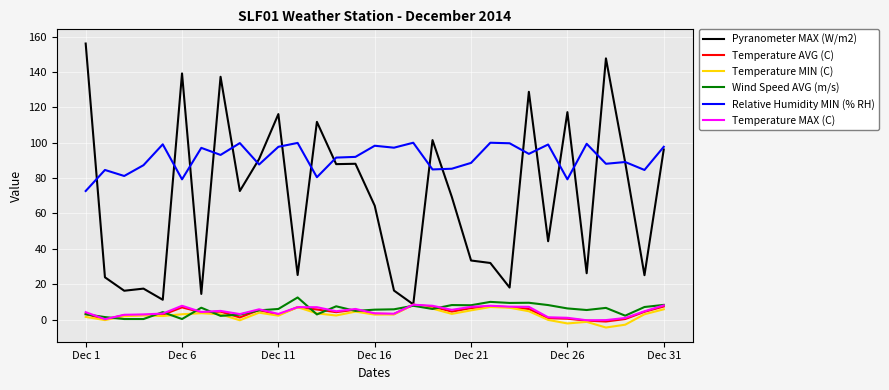

Which series has the largest total across all categories?

Relative Humidity MIN (% RH)